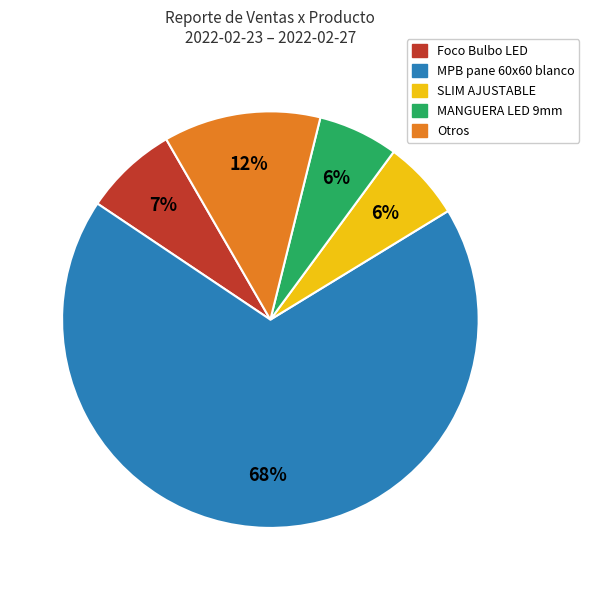

To the nearest percent, what is the average slice percentage?

20%